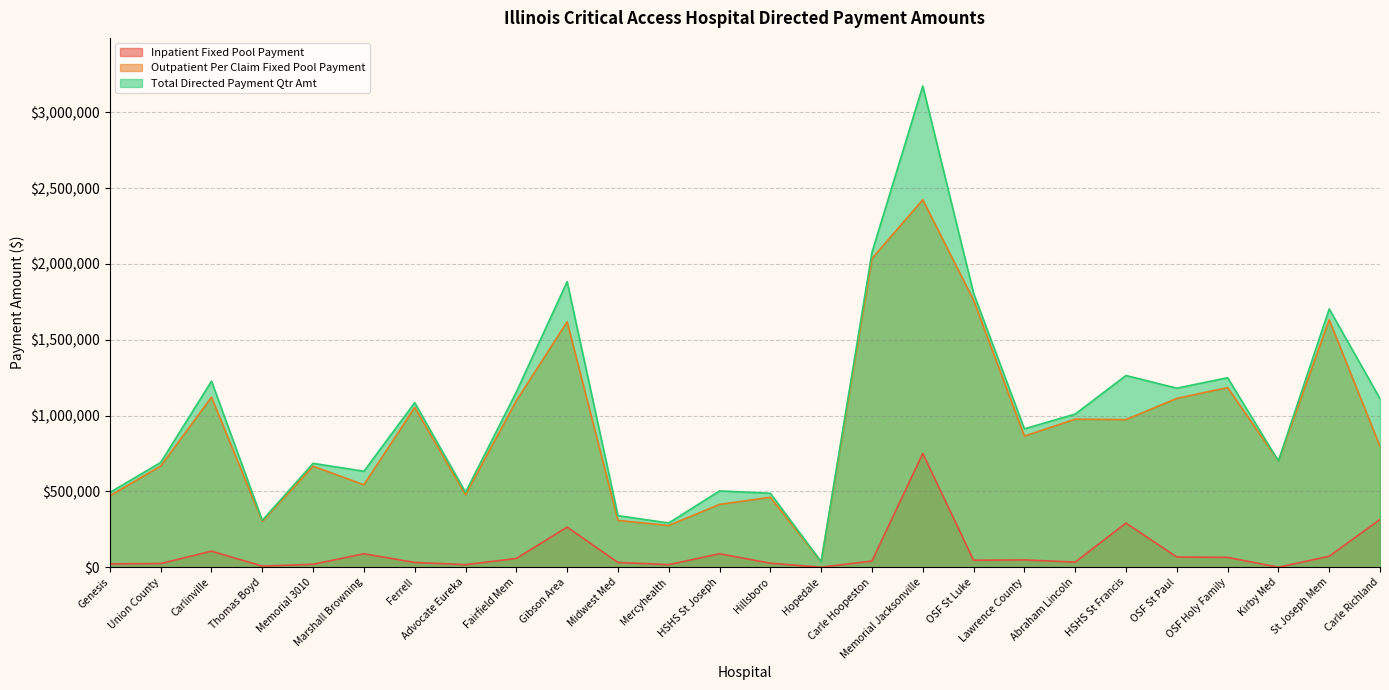

List the series in order of their peak value, highest first.

Total Directed Payment Qtr Amt, Outpatient Per Claim Fixed Pool Payment, Inpatient Fixed Pool Payment